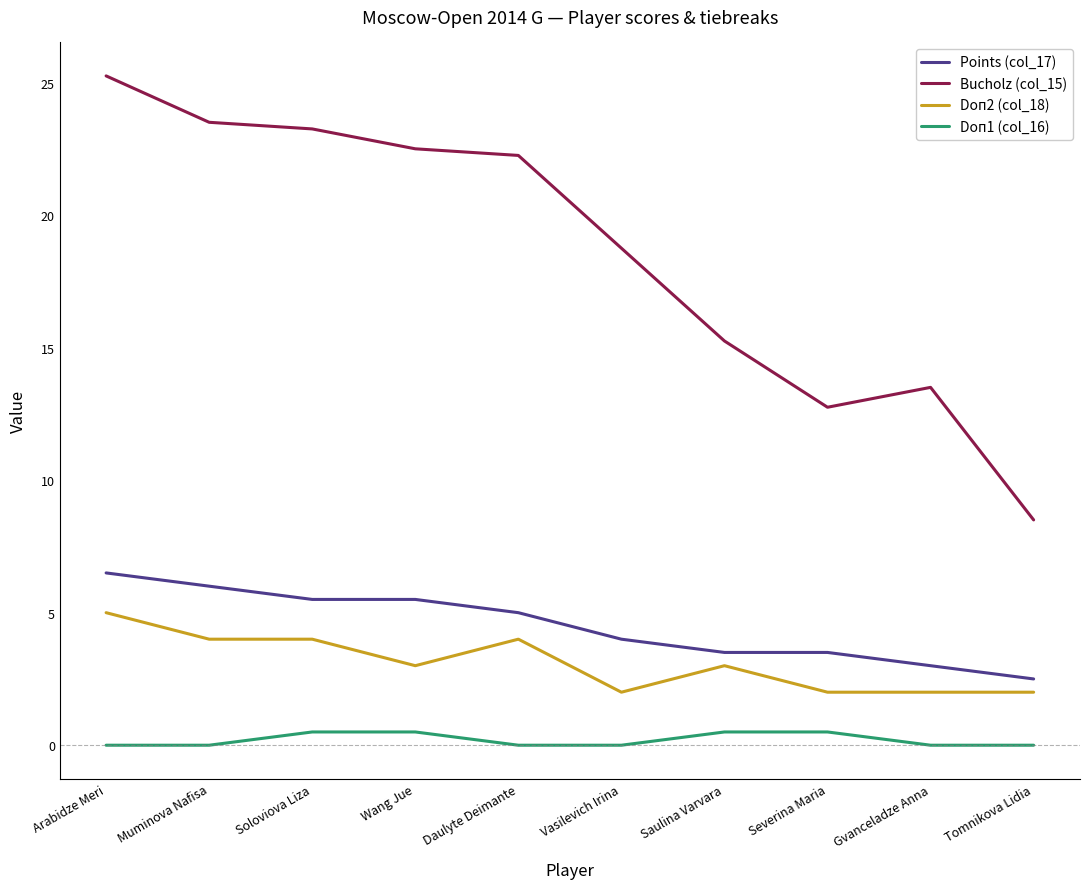

Does the chart display data point markers on the line(s)?

No